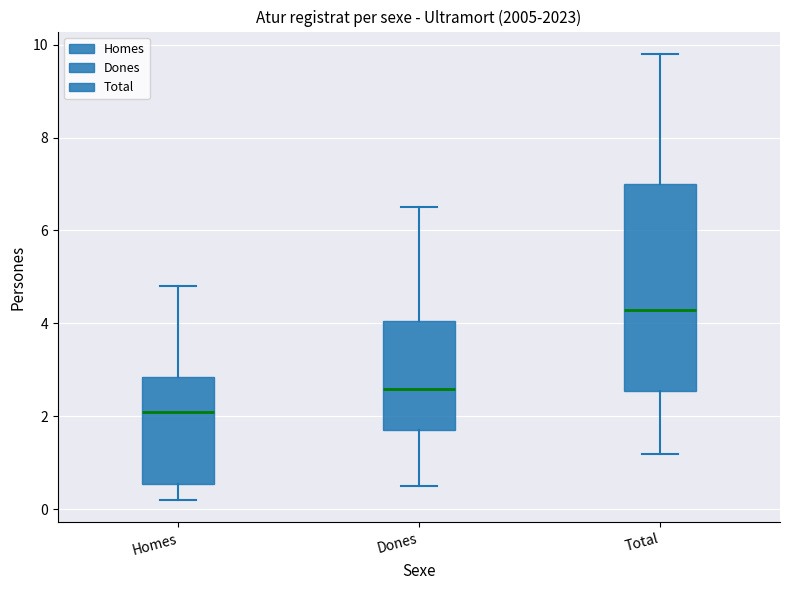

Reading left to right, transcribe this box plot: for each box, give where its median line is, the range the box spans, and where its two whiskers end, as read against the y-axis. The values are not printed on the chart, so give them approximately, as read against the axis.

Homes: median 2.2, box 0.6 to 2.8, whiskers 0.2 to 4.8
Dones: median 2.6, box 1.8 to 4.0, whiskers 0.6 to 6.6
Total: median 4.4, box 2.6 to 7.0, whiskers 1.2 to 9.8